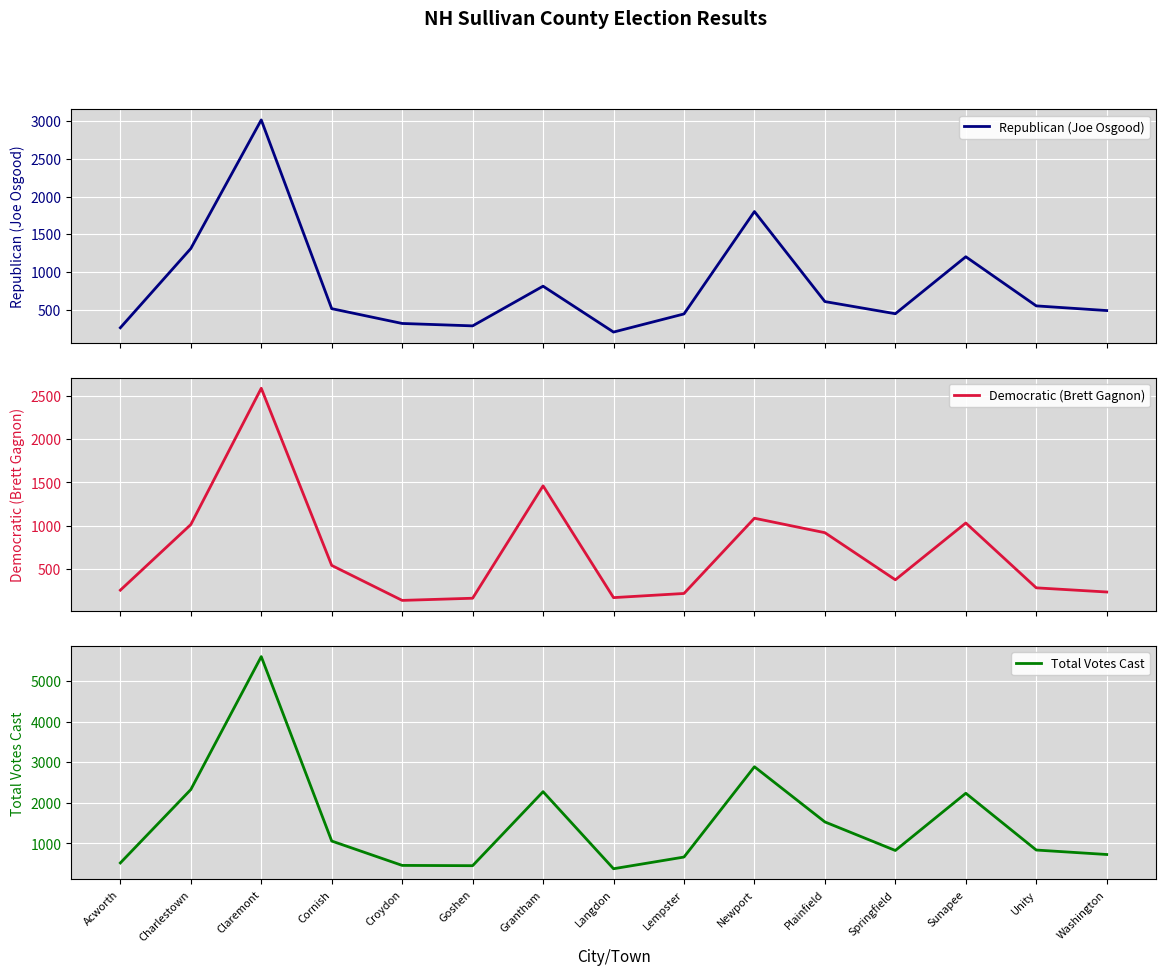

Where is the first local minimum for Democratic (Brett Gagnon)?

Croydon